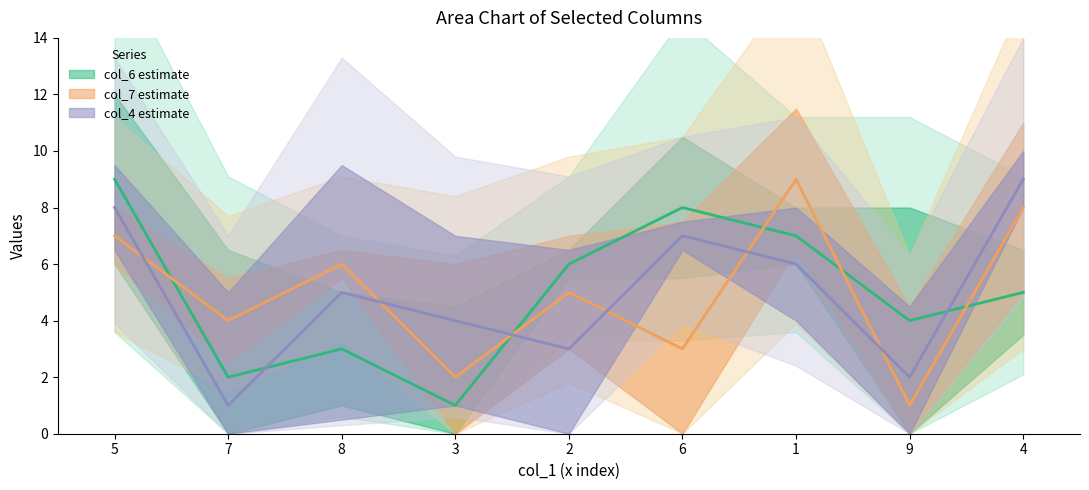

Where is the first local maximum for col_7 line?

8